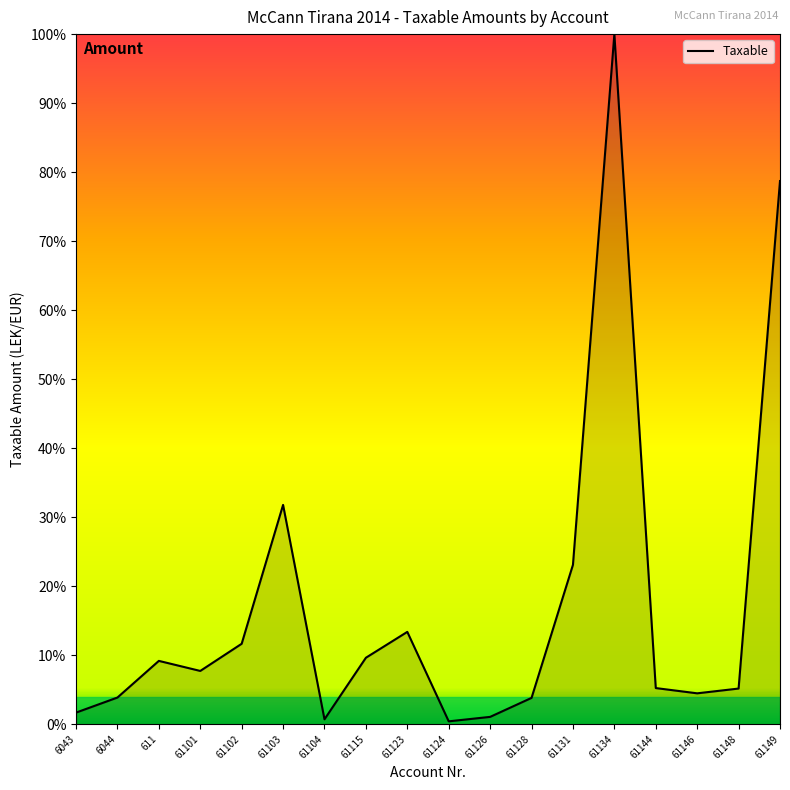

Is it true that the value at 61115 is 16.7?

False